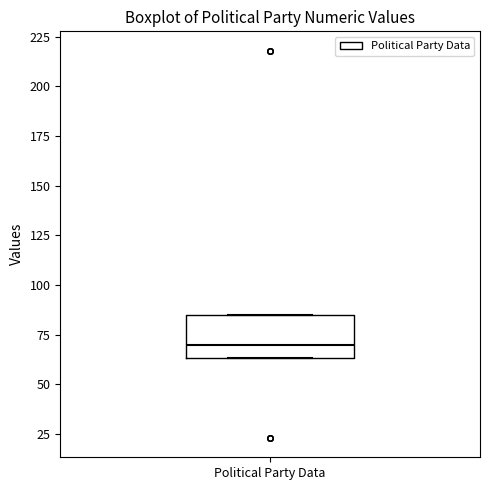

Transcribe this box plot: give where the median line is, the range the box spans, and where the two whiskers end, as read against the y-axis. The values are not printed on the chart, so give them approximately, as read against the axis.

median 70, box 65 to 85, whiskers 65 to 85